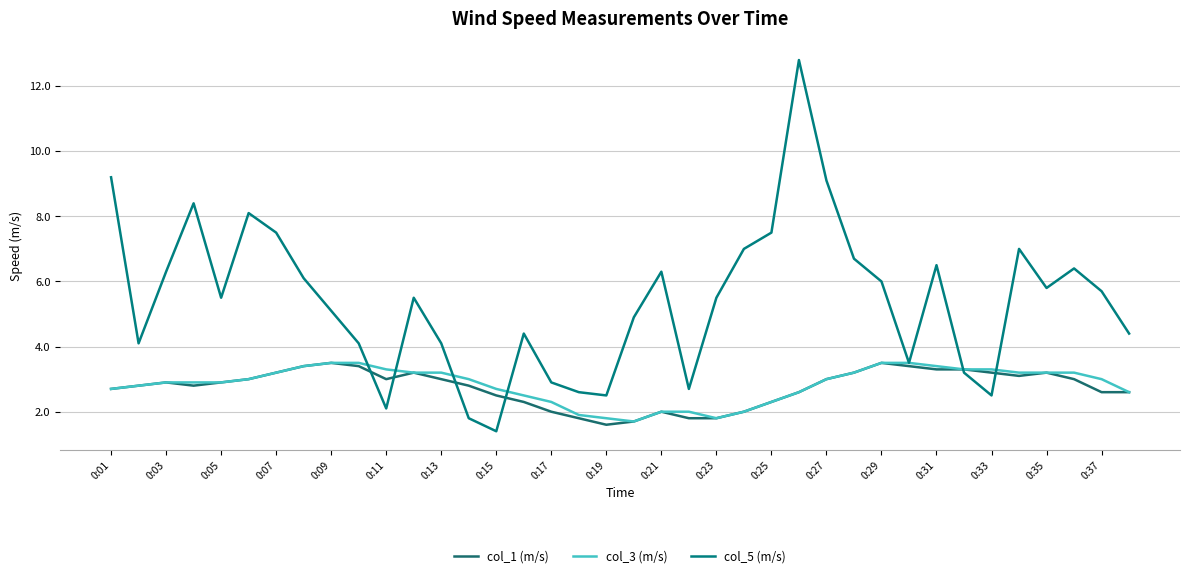

Is this an area chart (filled region under the line)?

No